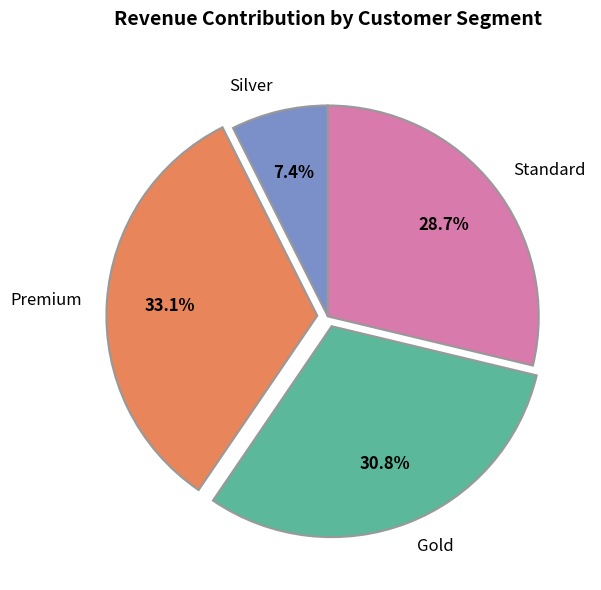

Approximately how many times larger is the value at Silver compared to Standard?

0.3